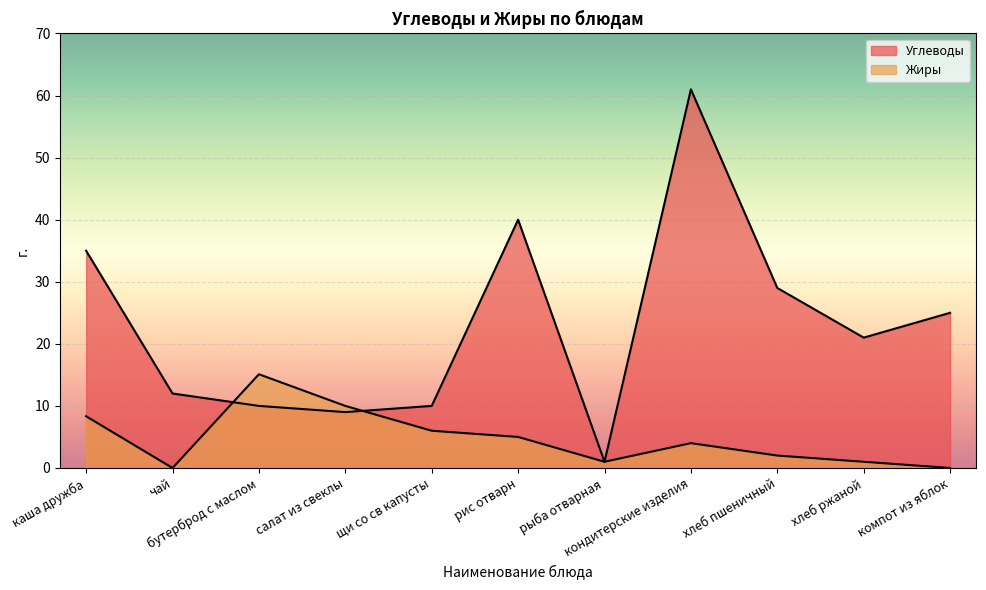

Does the chart display data point markers on the line(s)?

No